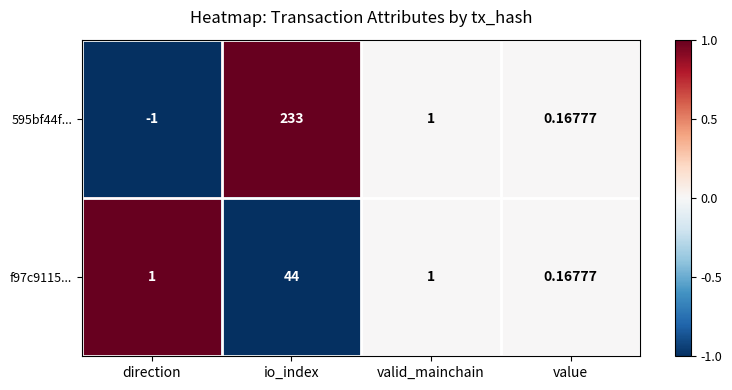

How many categories are shown in the chart?

4